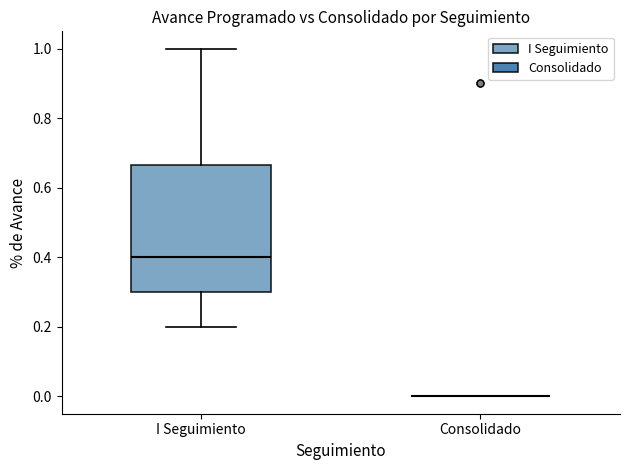

Reading left to right, read every box against the y-axis: the position of its median line, the range the box covers, and the ends of its whiskers. The values are not printed on the chart, so give them approximately, as read against the axis.

I Seguimiento: median 0.40, box 0.30 to 0.66, whiskers 0.20 to 1.00
Consolidado: box collapsed to a line at 0.00, whiskers 0.00 to 0.00